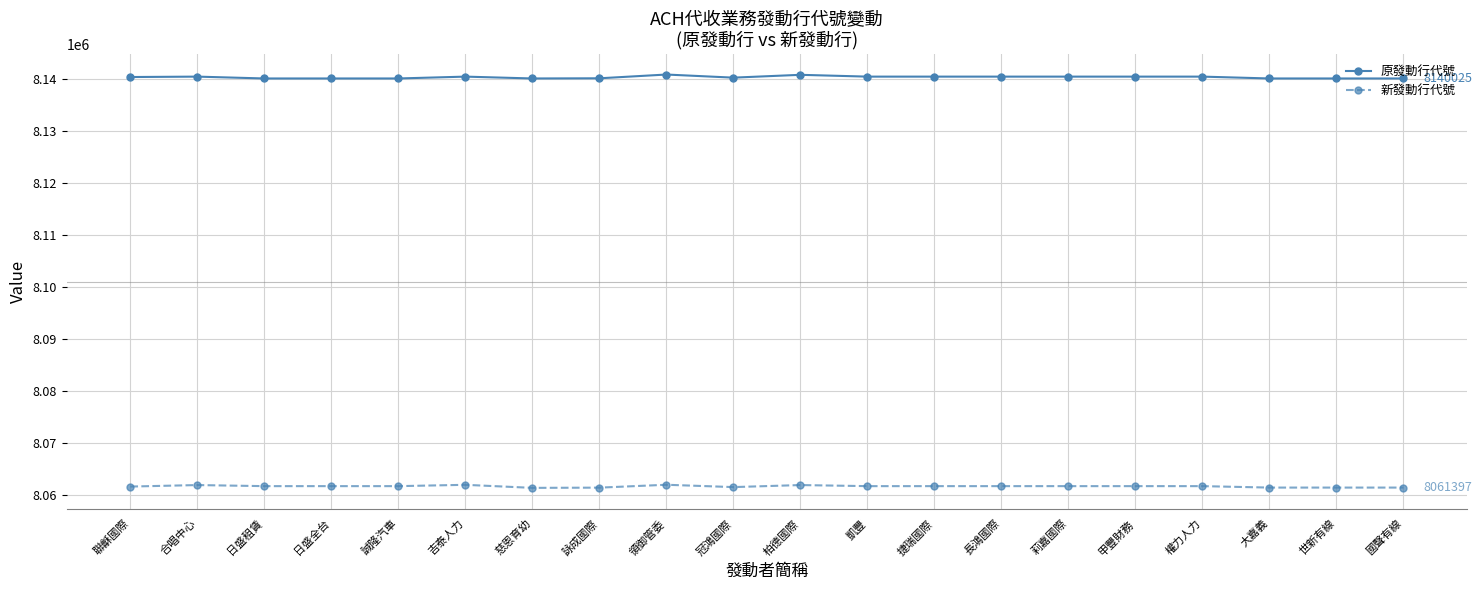

At how many categories does at least one series exceed 8112673?

20